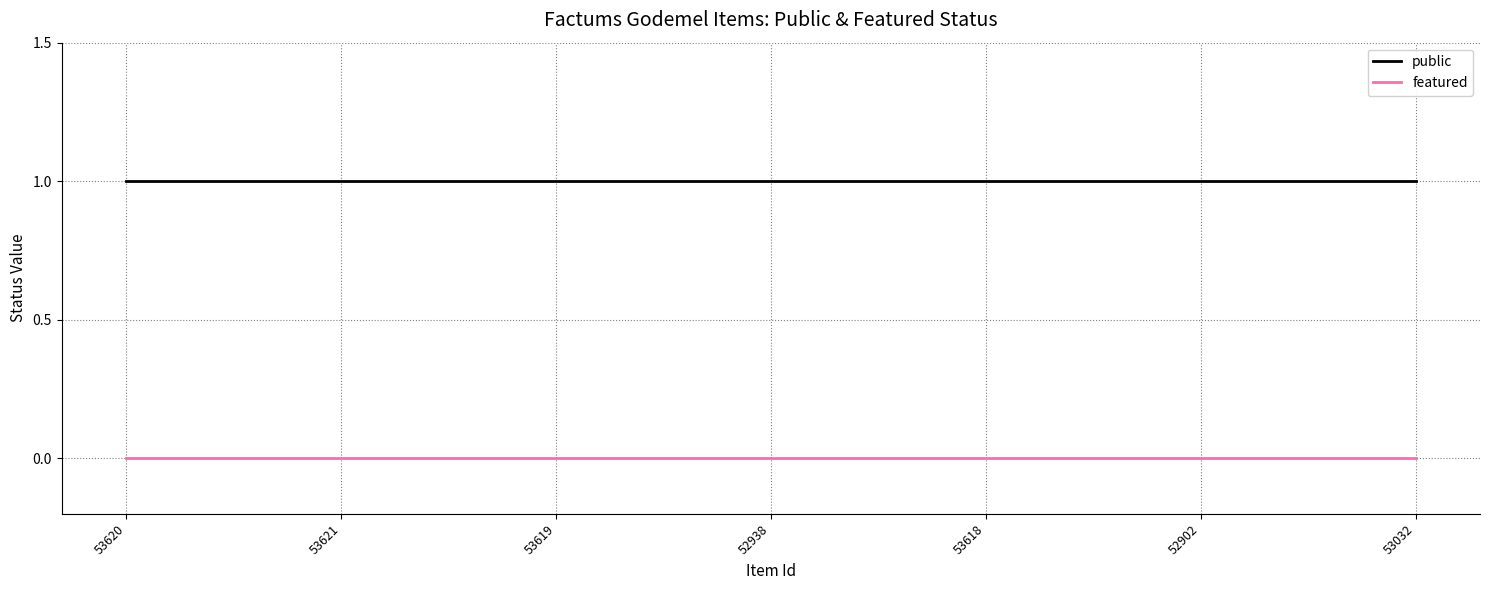

List the series in order of their peak value, lowest first.

featured, public